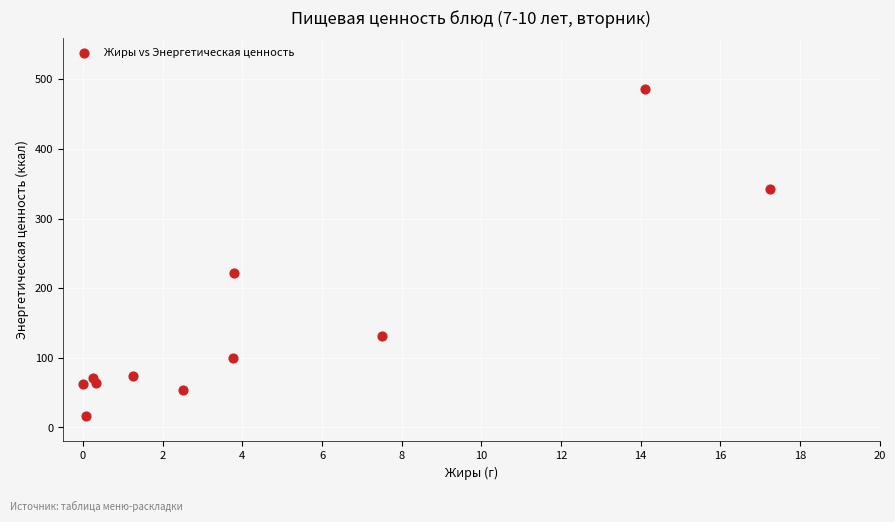

What Y value in the scatter plot is closest to 251?

221.2